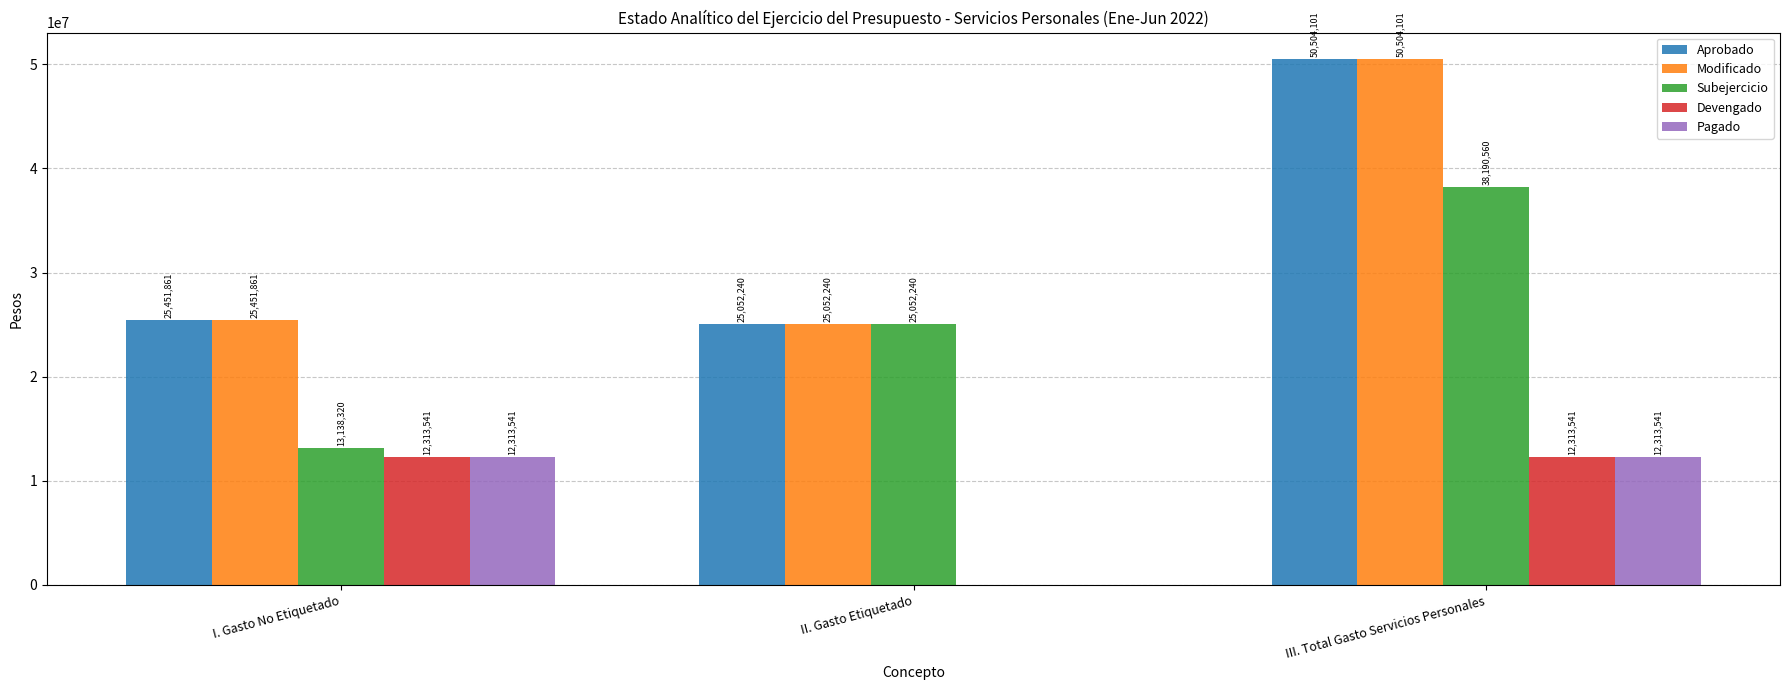

What is the sum of the Modificado values at III. Total Gasto Servicios Personales and I. Gasto No Etiquetado?

75955962.0